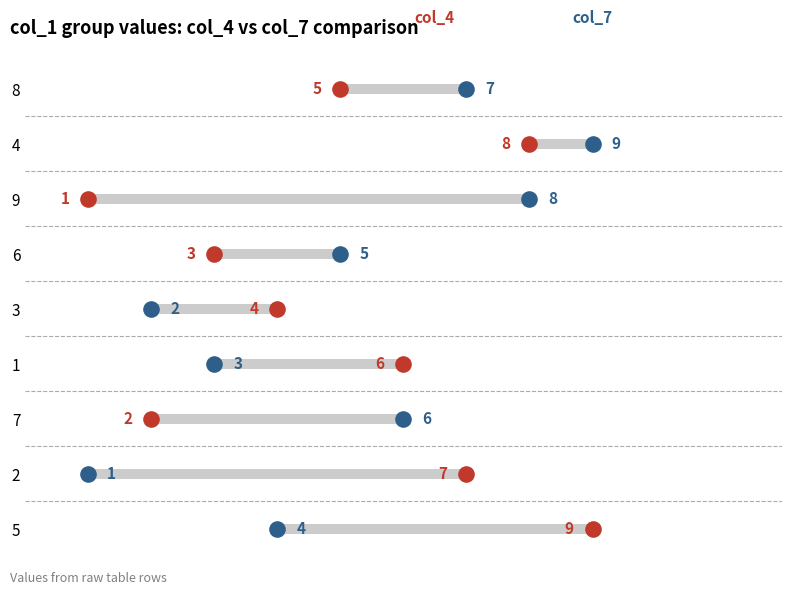

What are all the series names shown in the legend?

col_4, col_7